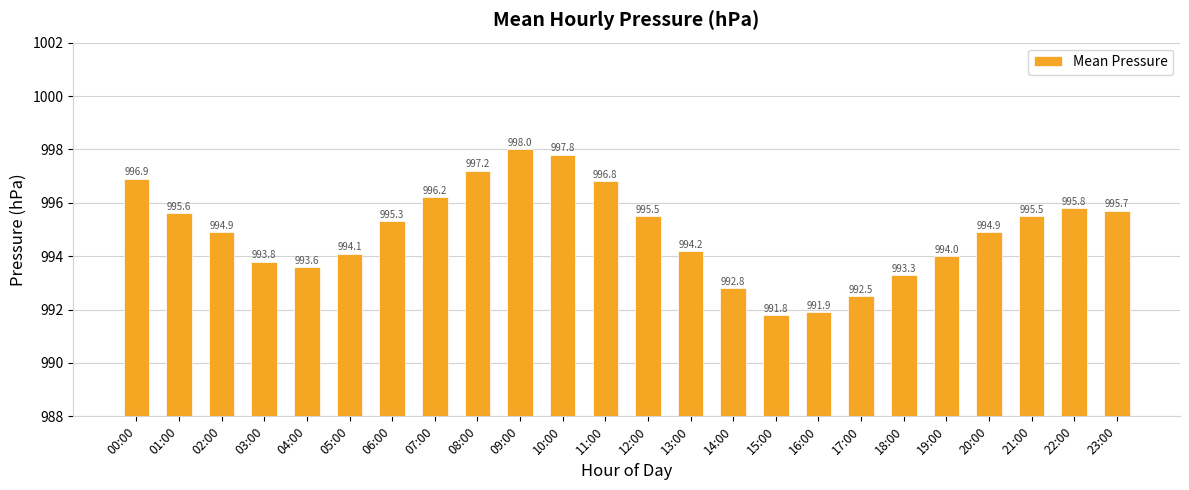

True or false: the data shows 998.0 at 09:00.

True